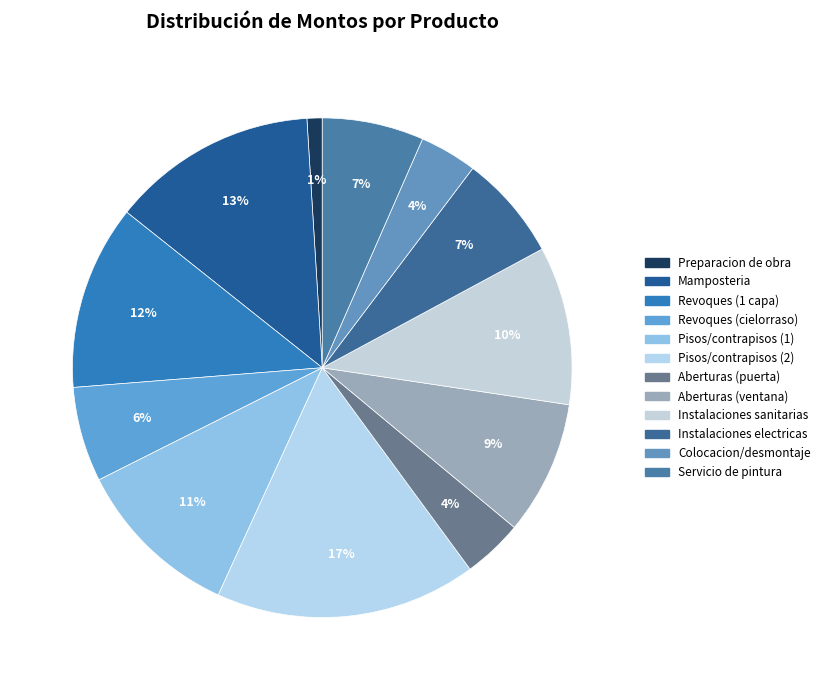

Combined, what portion of the pie is Pisos/contrapisos (2) and Instalaciones electricas?

23.7%